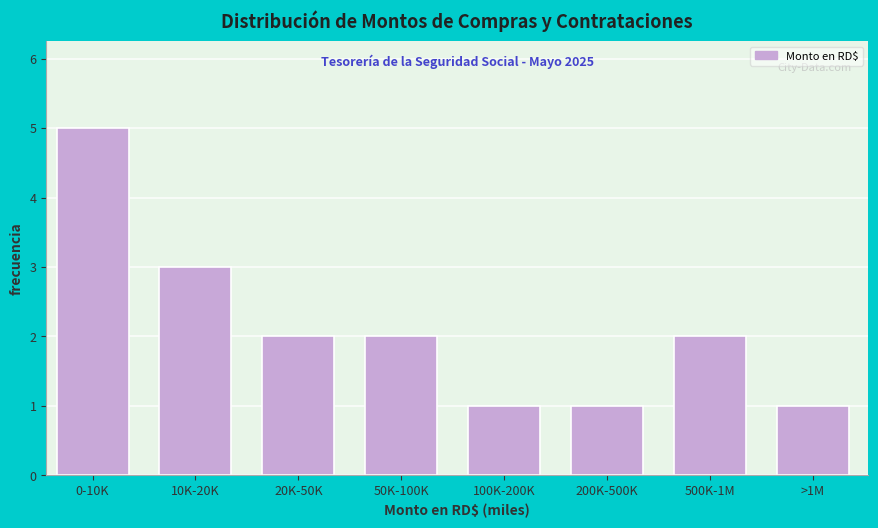

Reading left to right, list all the values displayed in this chart.

5	3	2	2	1	1	2	1